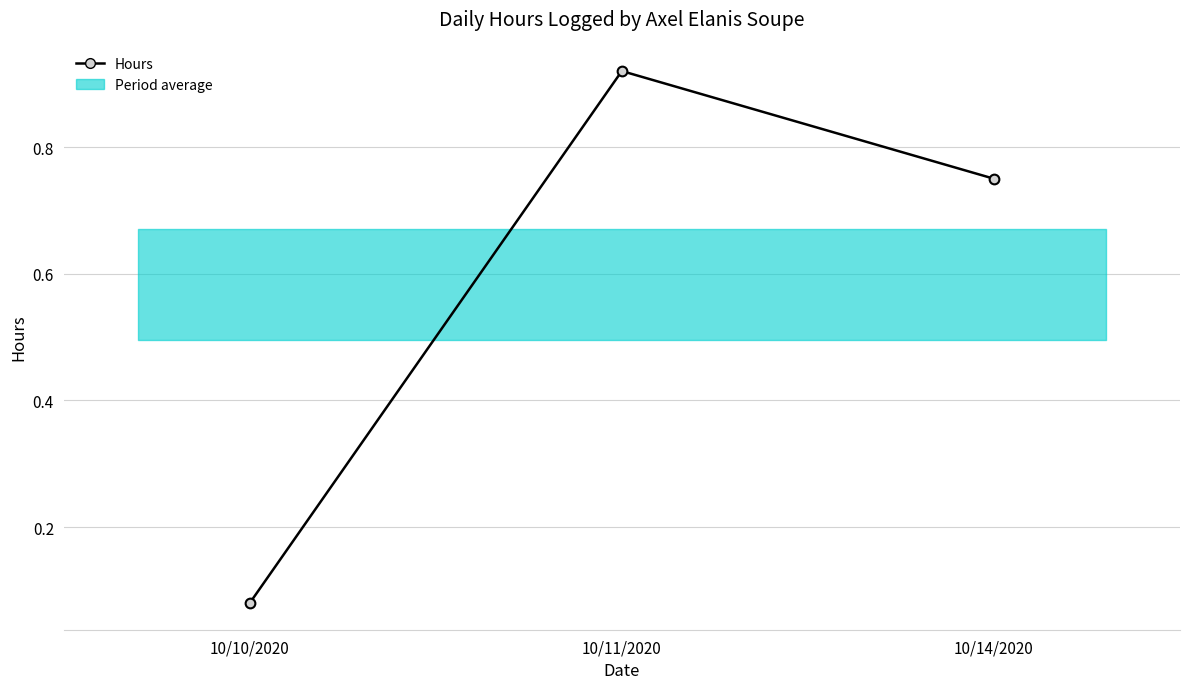

Reading left to right, transcribe all the data shown in this chart.

10/10/2020=0.1	10/11/2020=0.9	10/14/2020=0.8